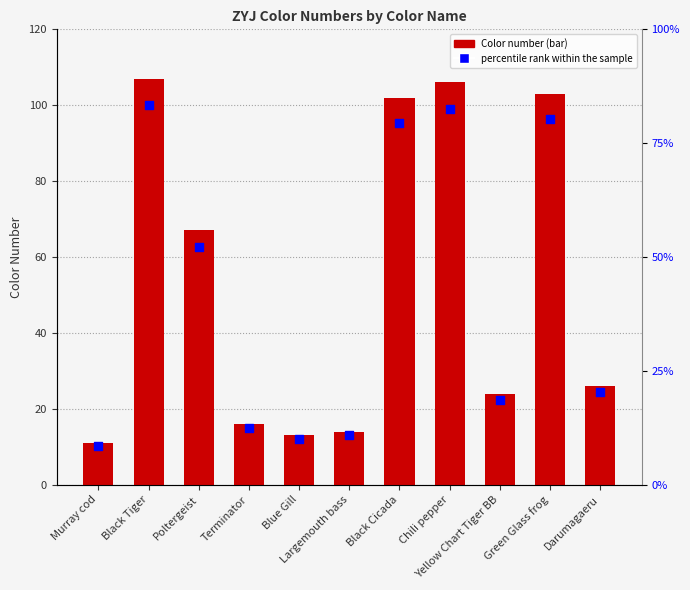

Which series reaches the maximum Y coordinate?

Color number